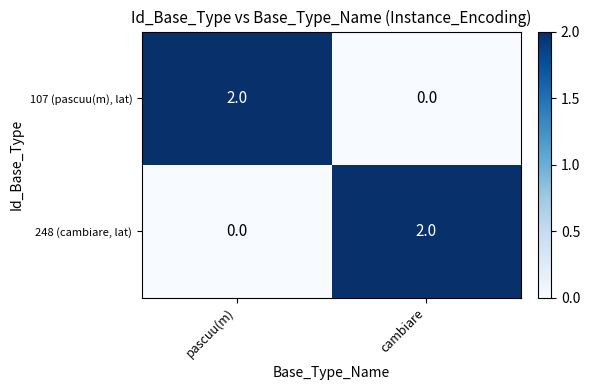

True or false: 248 (cambiare, lat) has a value of 0 at pascuu(m).

True